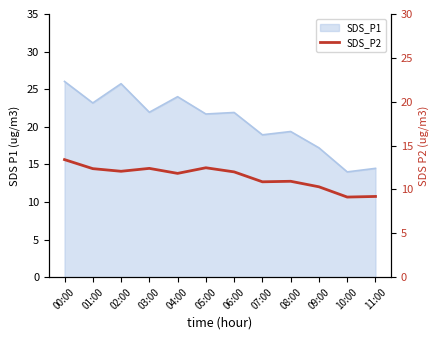

Between 10:00 and 08:00, which is larger?

08:00